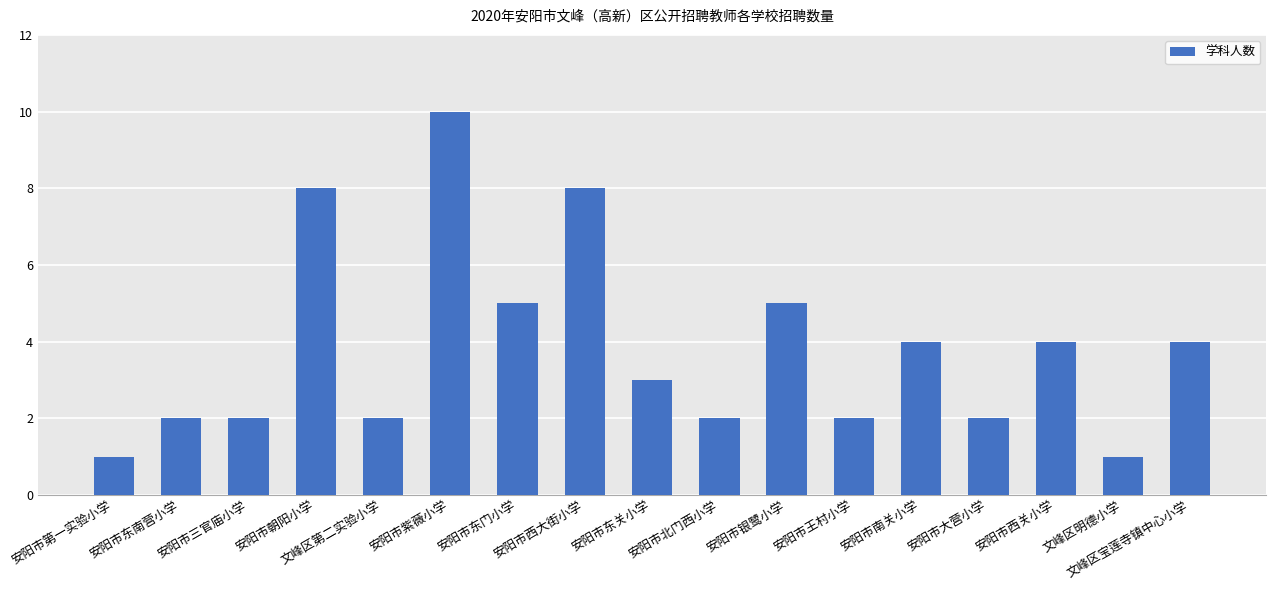

Which category has the highest value across all series?

安阳市紫薇小学